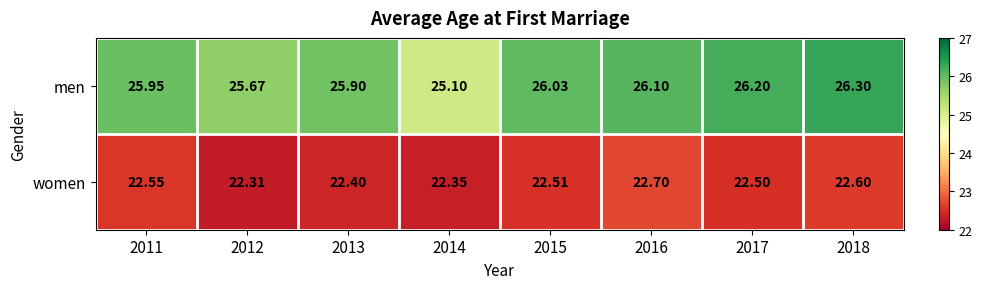

List the series in order of their overall mean, highest first.

men, women